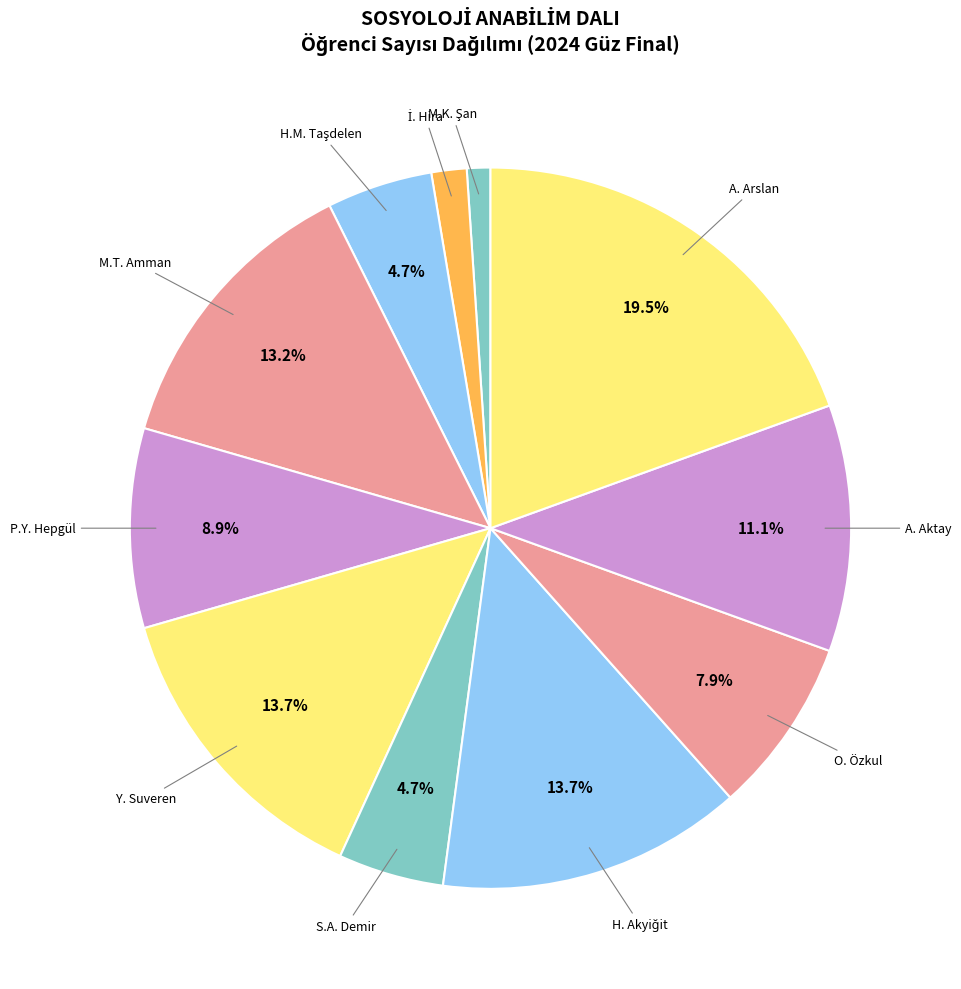

Count the number of slices in the pie.

11